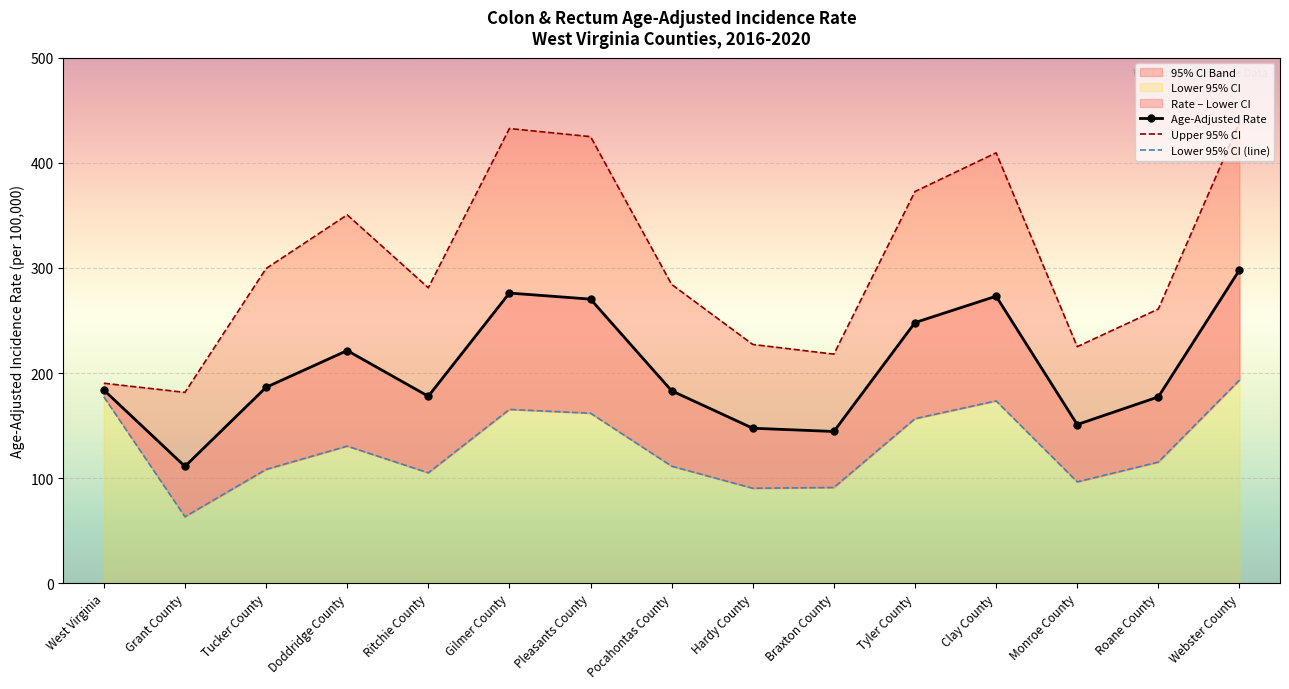

What is the average value of the Age-Adjusted Rate series?

203.3